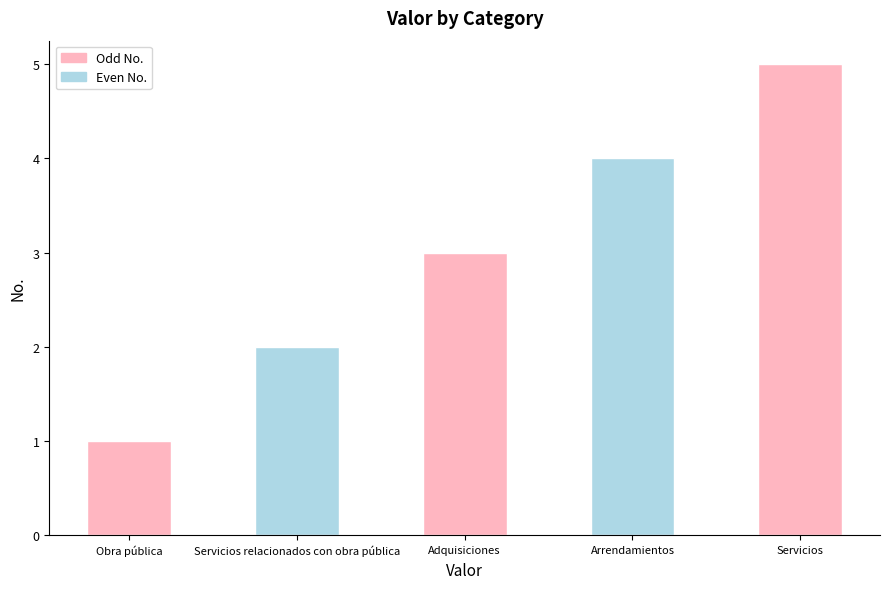

Which label corresponds to the largest value in the chart?

Servicios